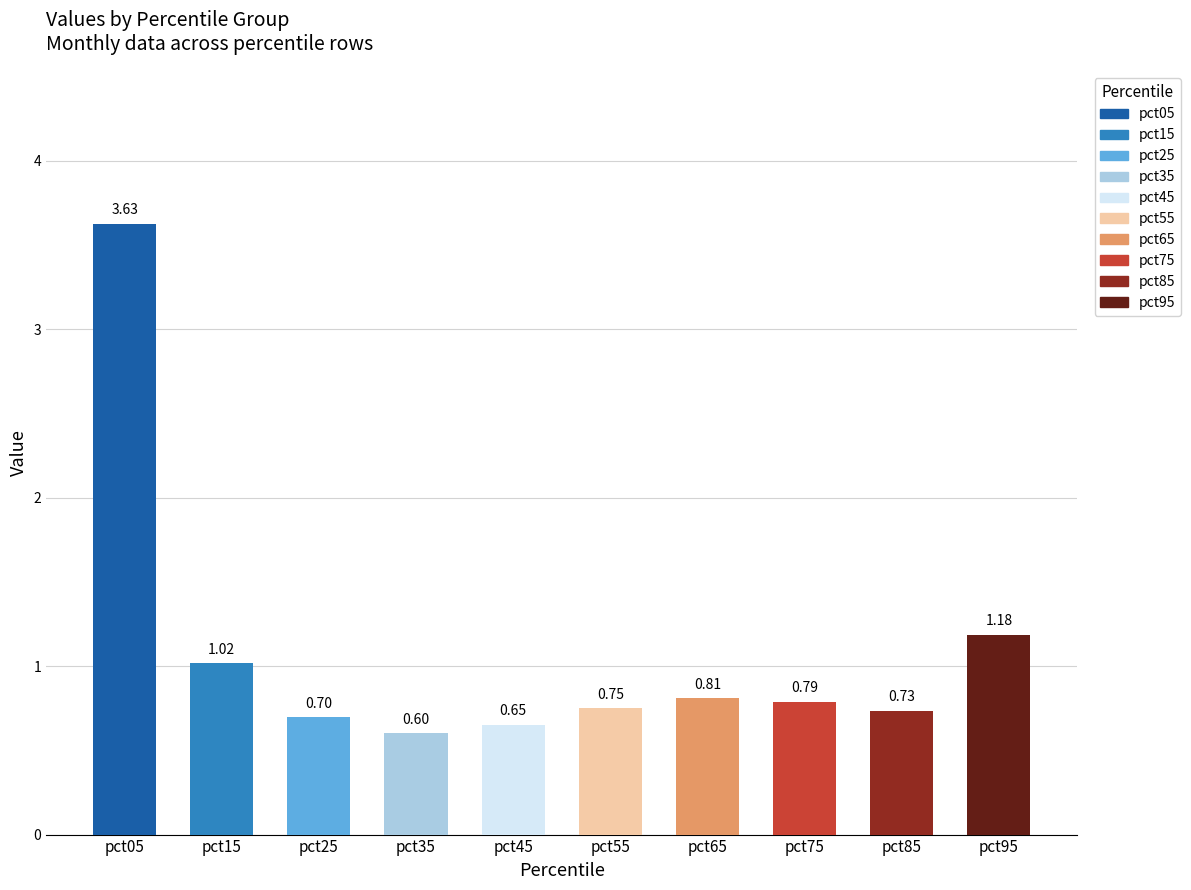

The value of Mar at pct85 is 0.7. True or false?

False